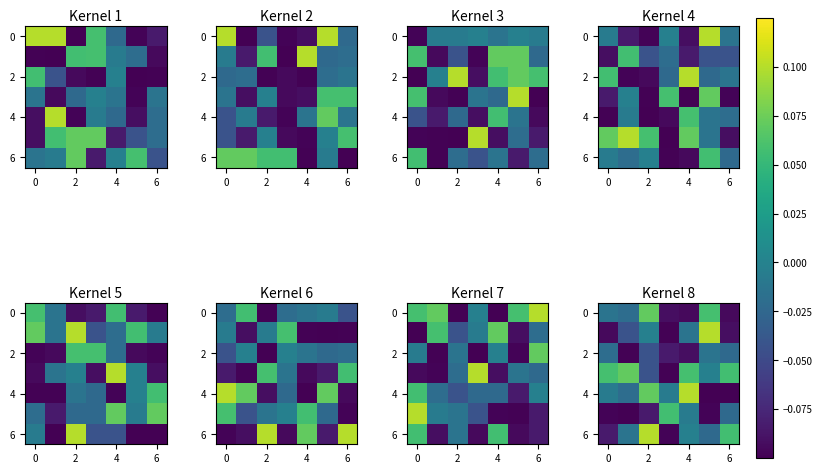

What is the difference between the second highest and second lowest values in the row_4 series?

0.2